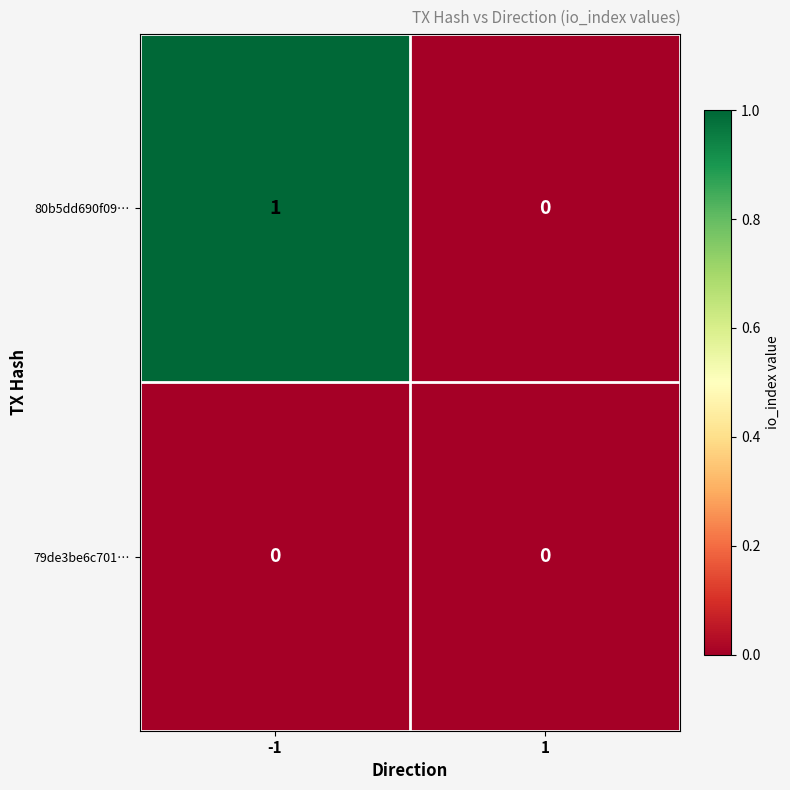

Which series has the widest spread of values?

80b5dd690f09…